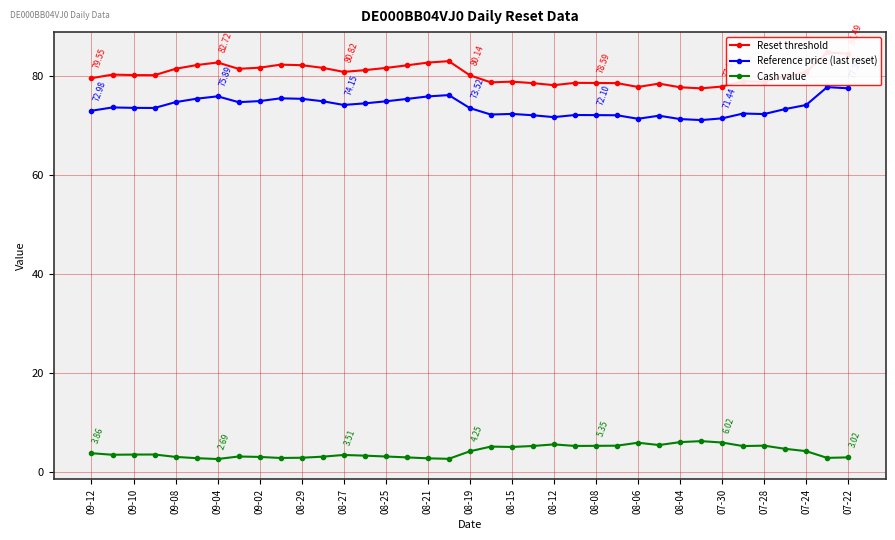

Does the chart display data point markers on the line(s)?

Yes